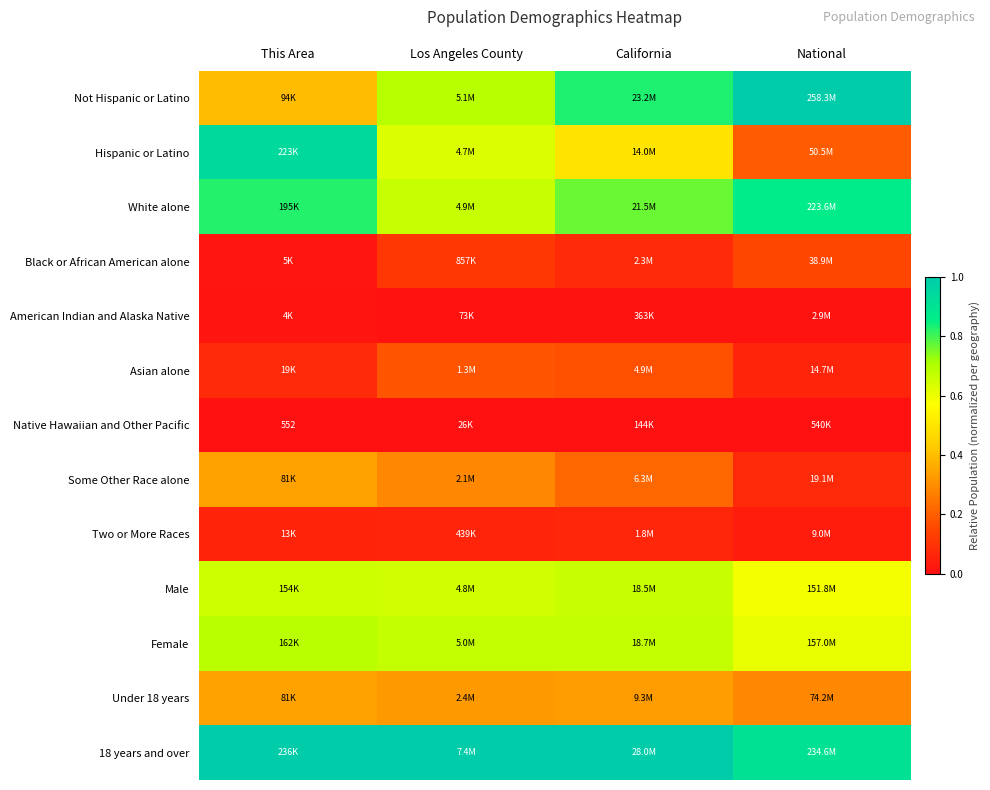

Is it true that White alone equals 0.4 at Los Angeles County?

False